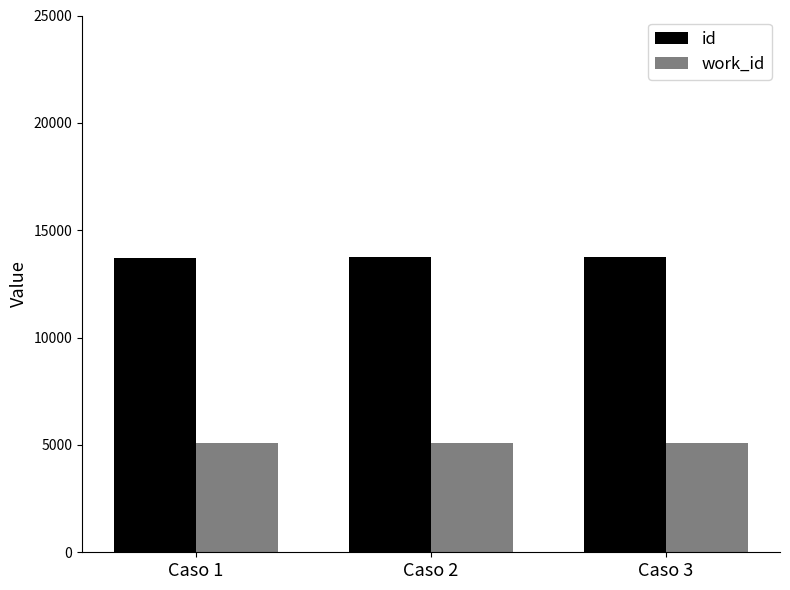

What is the sum of the id values at Caso 3 and Caso 2?

27533